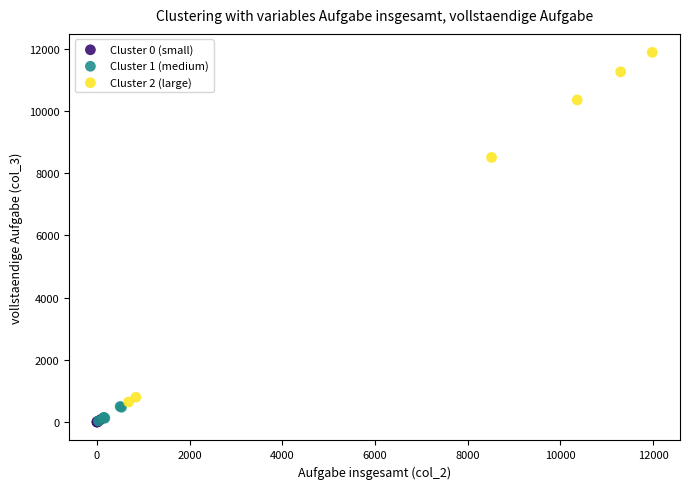

Which series reaches the maximum Y coordinate?

Cluster 2 (large)